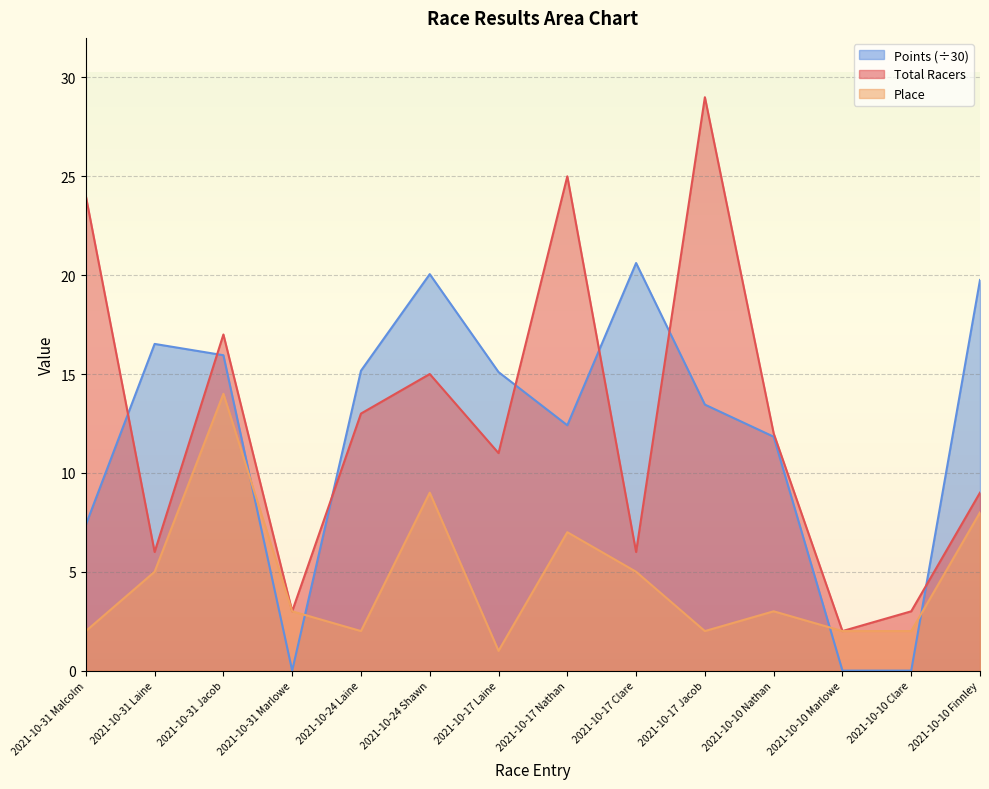

Which series has the largest total across all categories?

Total Racers